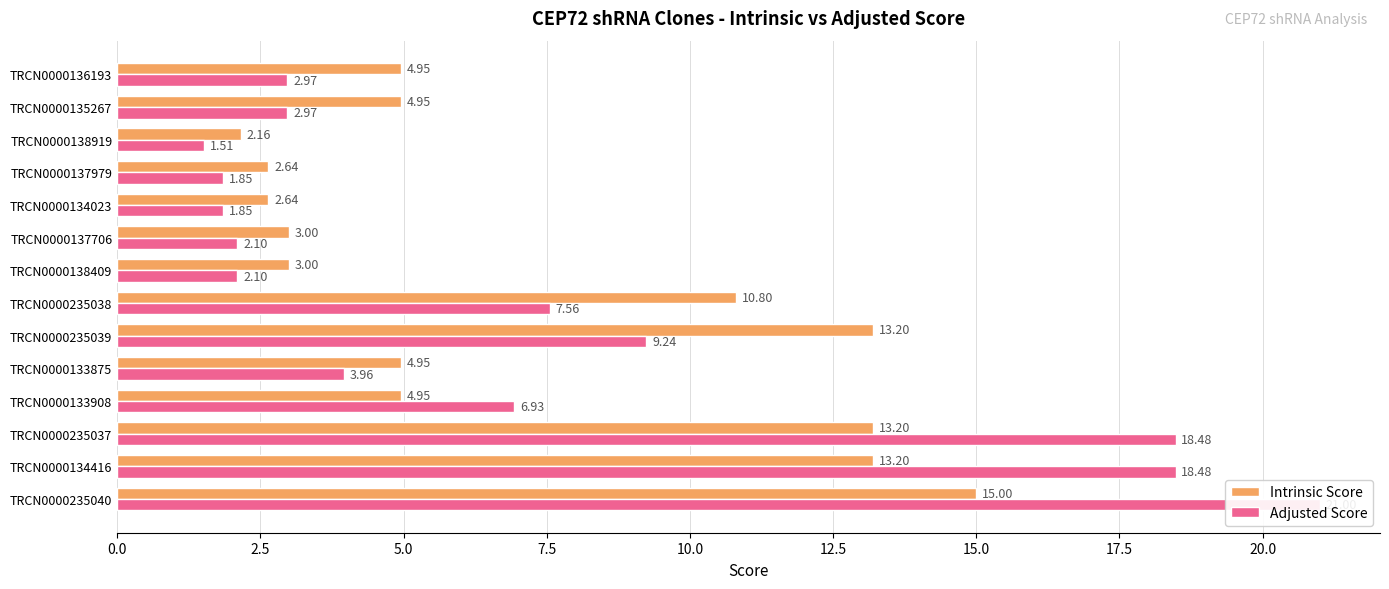

How many categories are shown in the chart?

14